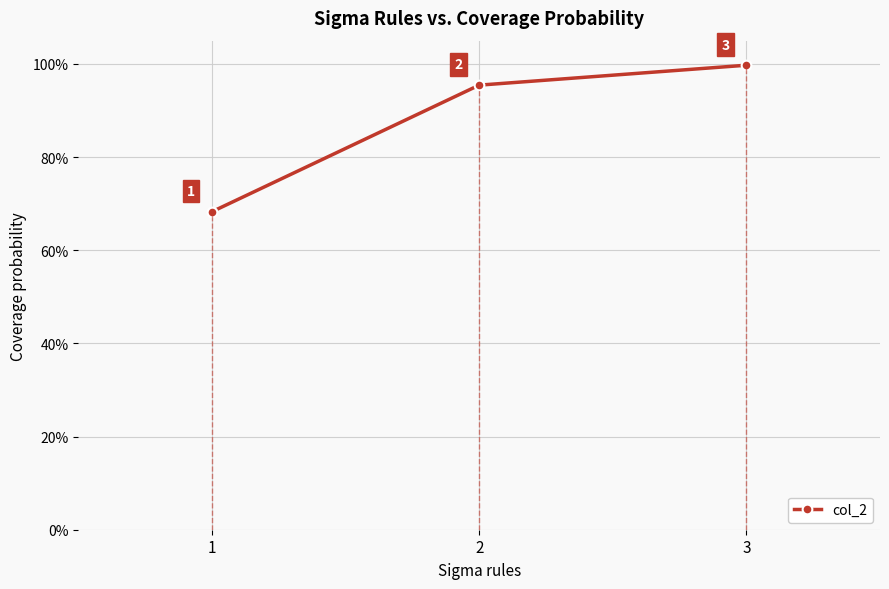

Rank the categories by value from lowest to highest.

1, 2, 3